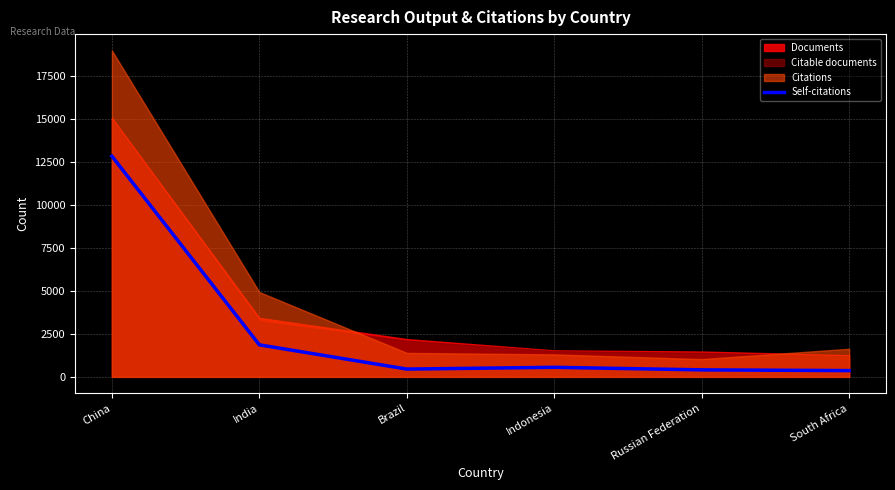

The chart shows a value of 796 at Brazil. True or false?

False